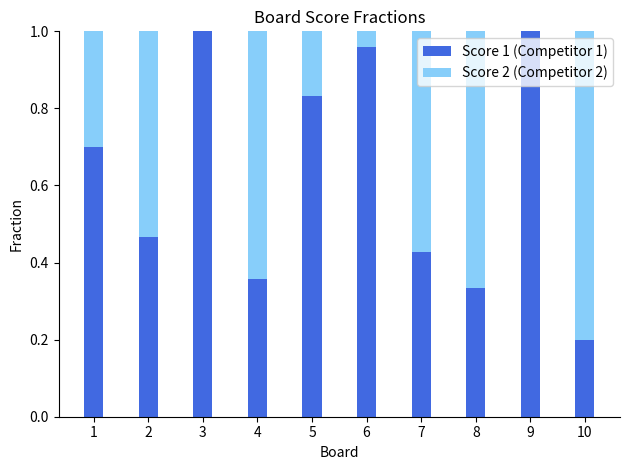

The Score 1 (Competitor 1) series shows 1.7 at 9. True or false?

False